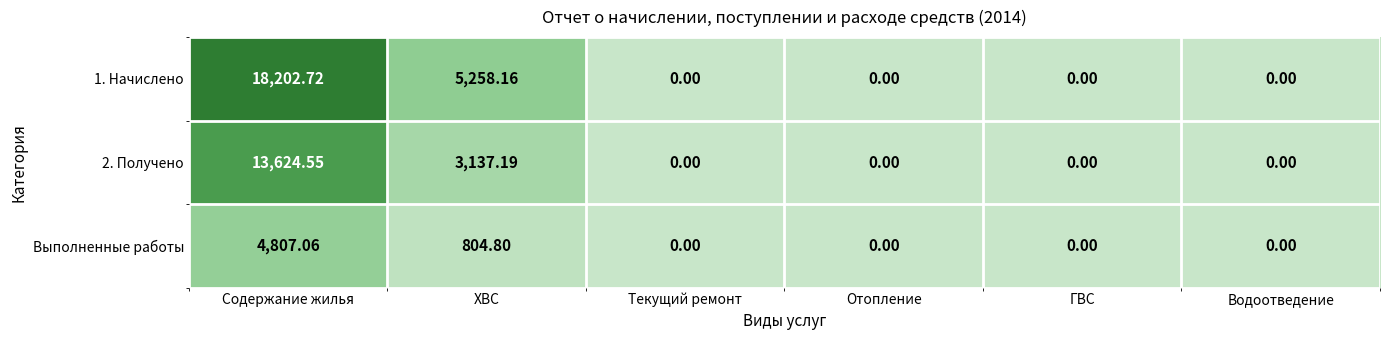

Is the value of Выполненные работы at Водоотведение greater than the value of 1. Начислено at ХВС?

No